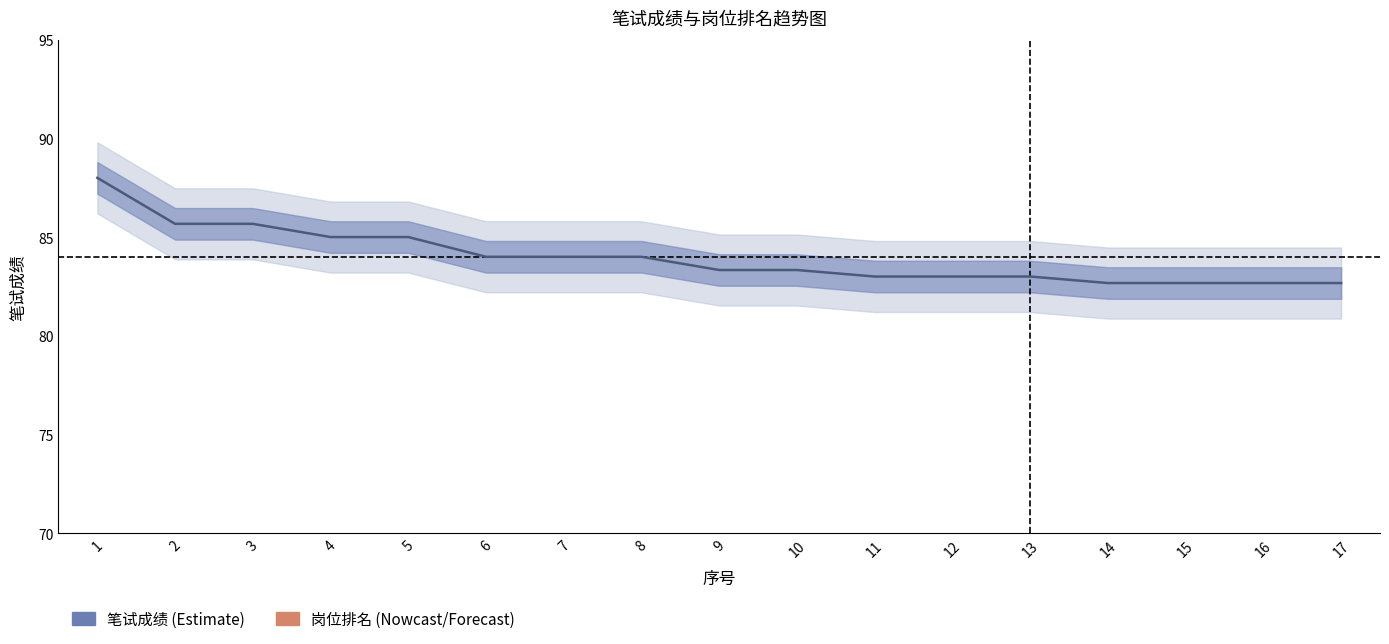

Where does the data first go above 83?

1